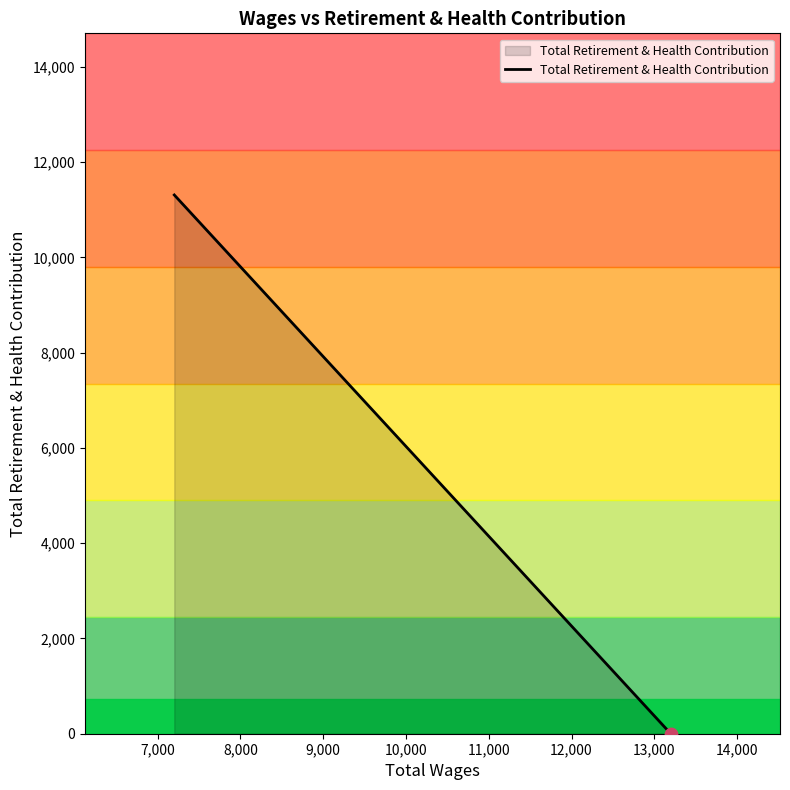

What is the difference between the maximum and minimum values?

11309.0